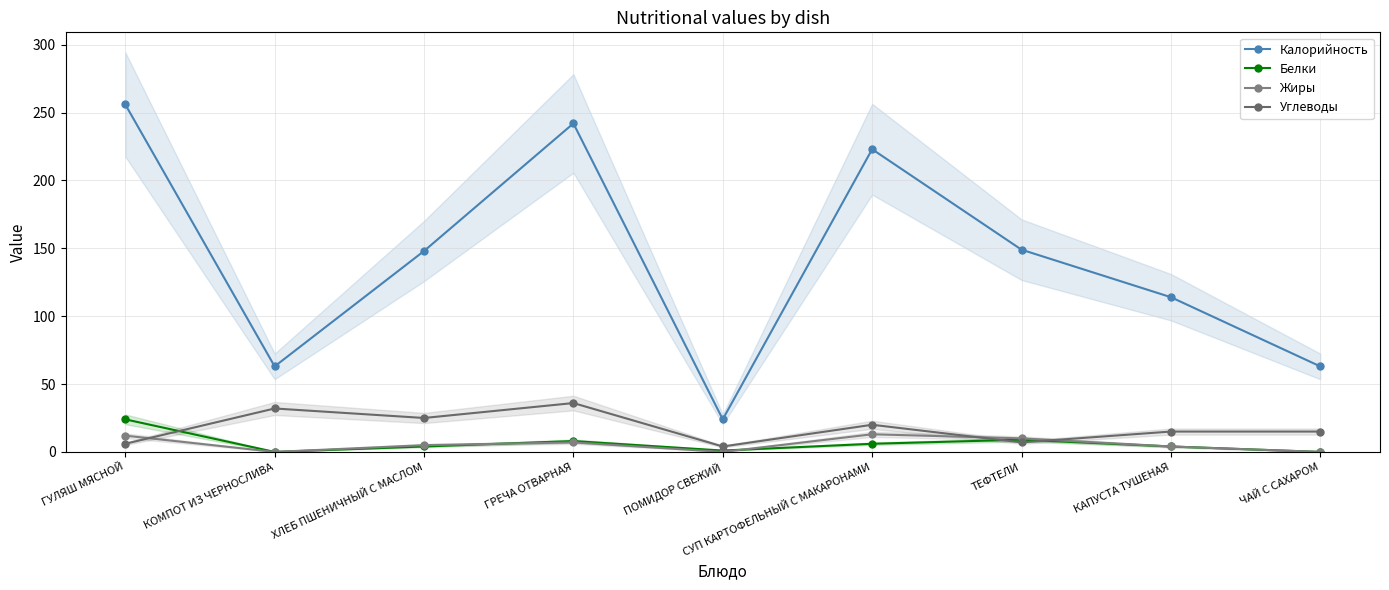

What is the total value across all series at СУП КАРТОФЕЛЬНЫЙ С МАКАРОНАМИ?

262